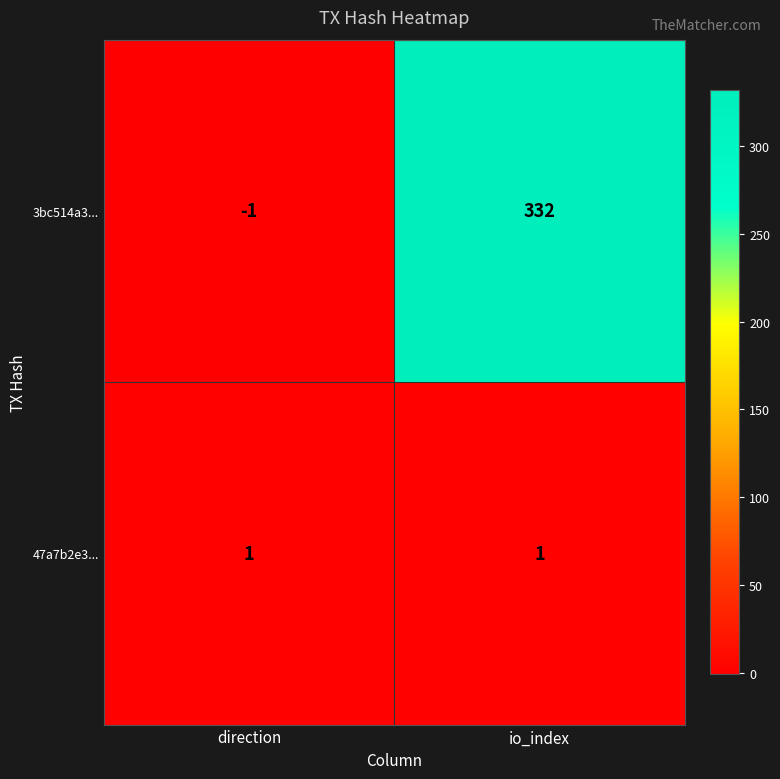

The value of 3bc514a3... at direction is -1. True or false?

True